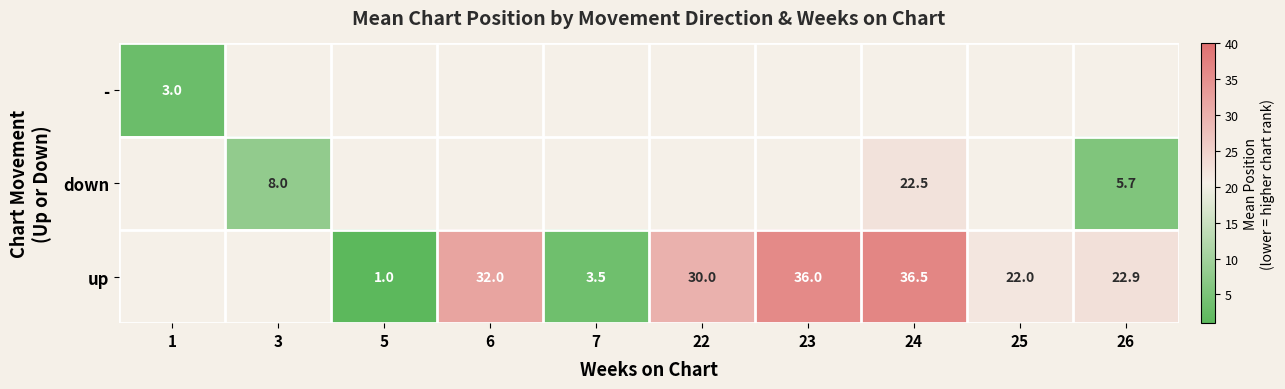

Is the value of down at 24 greater than the value of up at 5?

Yes